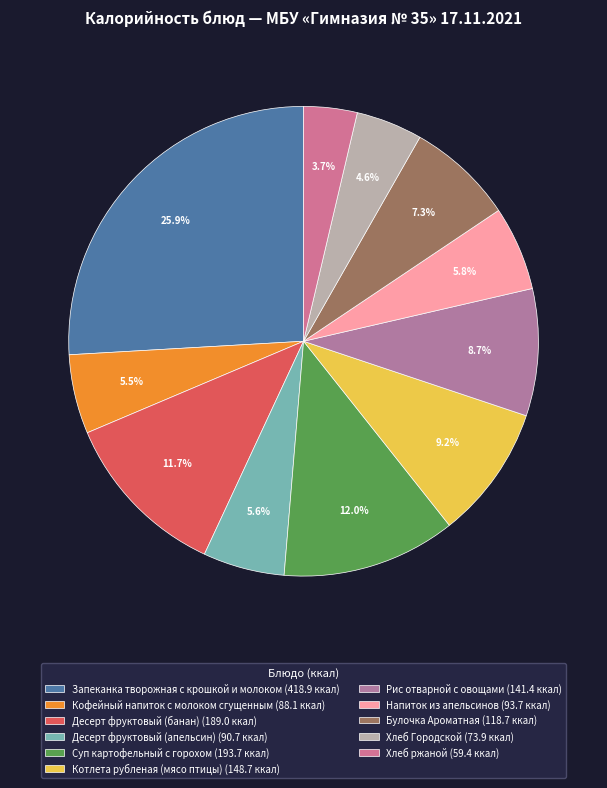

What percentage is the Запеканка творожная с крошкой и молоком slice, to the nearest percent?

26%